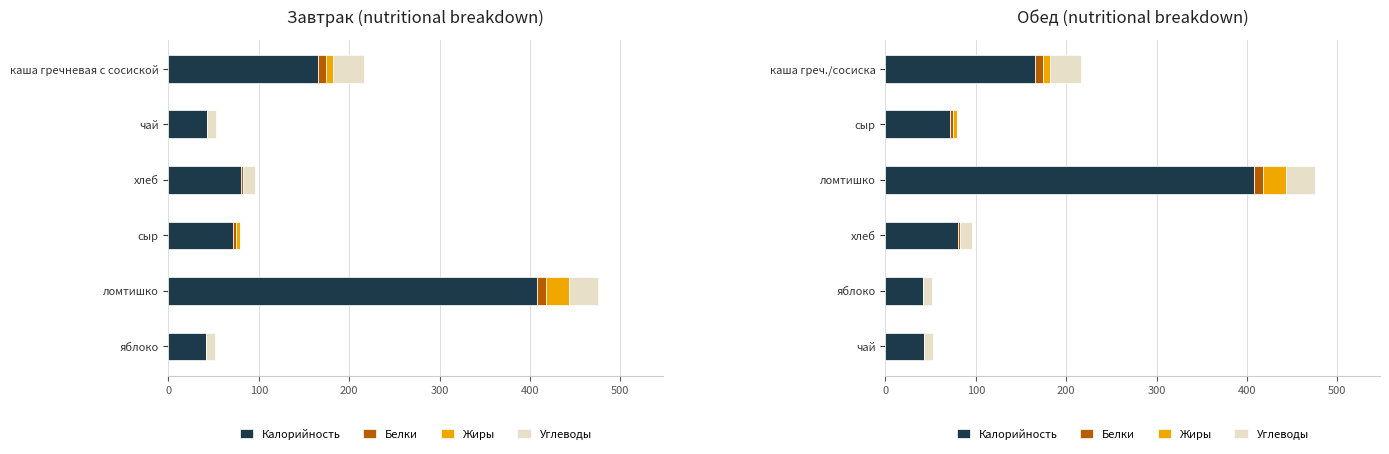

The value of Калорийность at яблоко is 19.3. True or false?

False